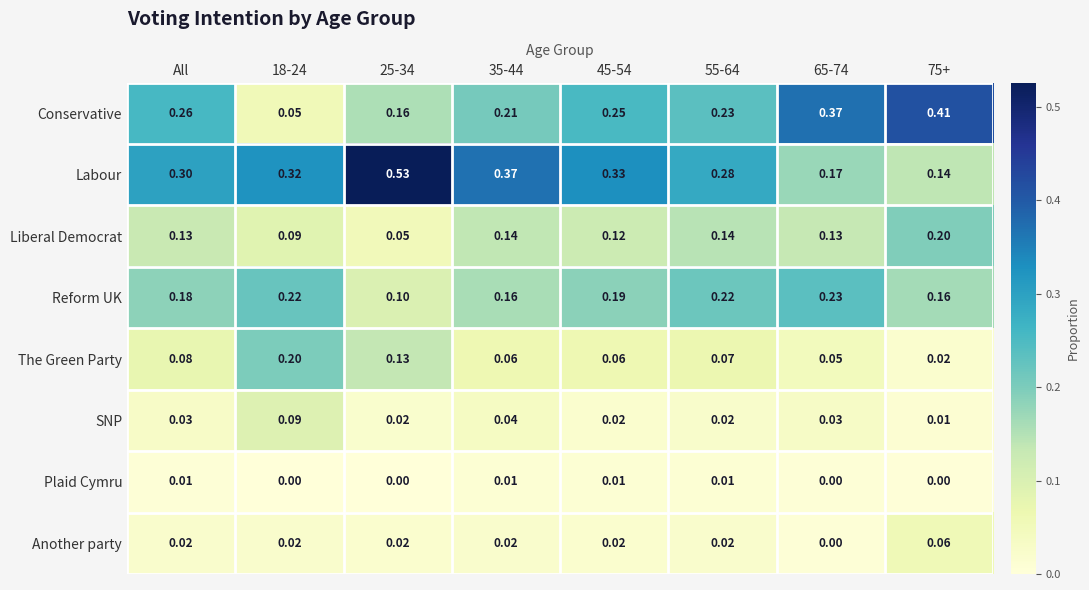

At All, list the series in order from smallest to largest.

Plaid Cymru, Another party, SNP, The Green Party, Liberal Democrat, Reform UK, Conservative, Labour